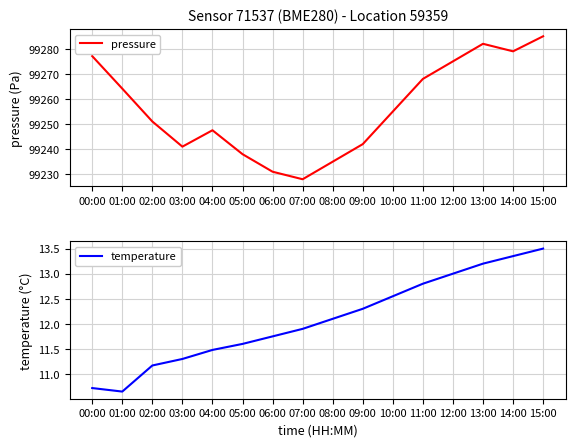

Where is the first local minimum for temperature?

01:00